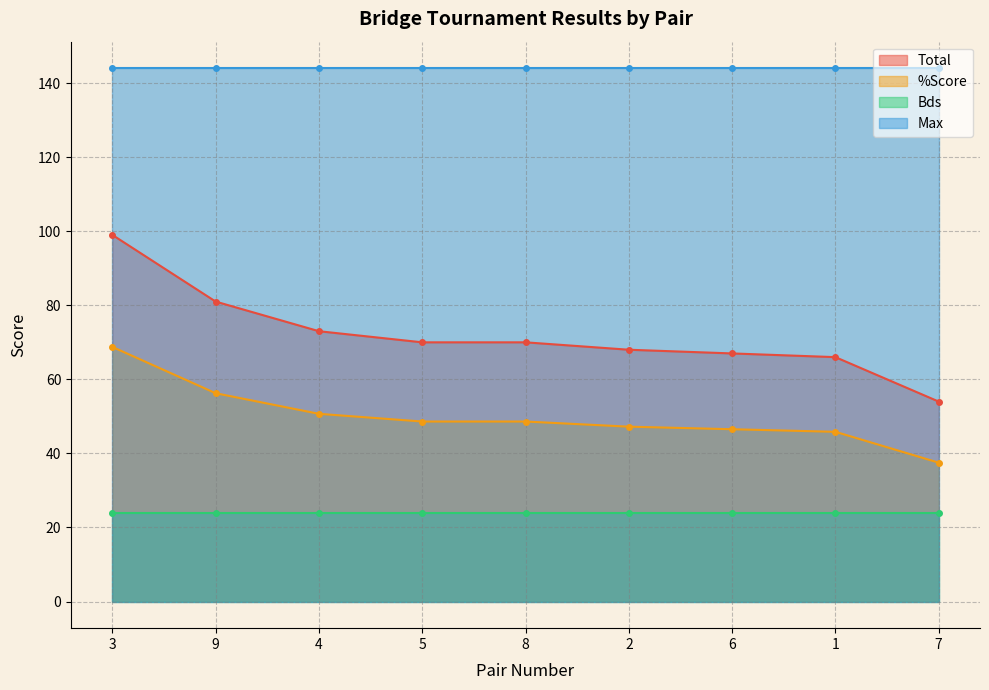

What is the difference between the %Score values at 7 and 4?

13.2